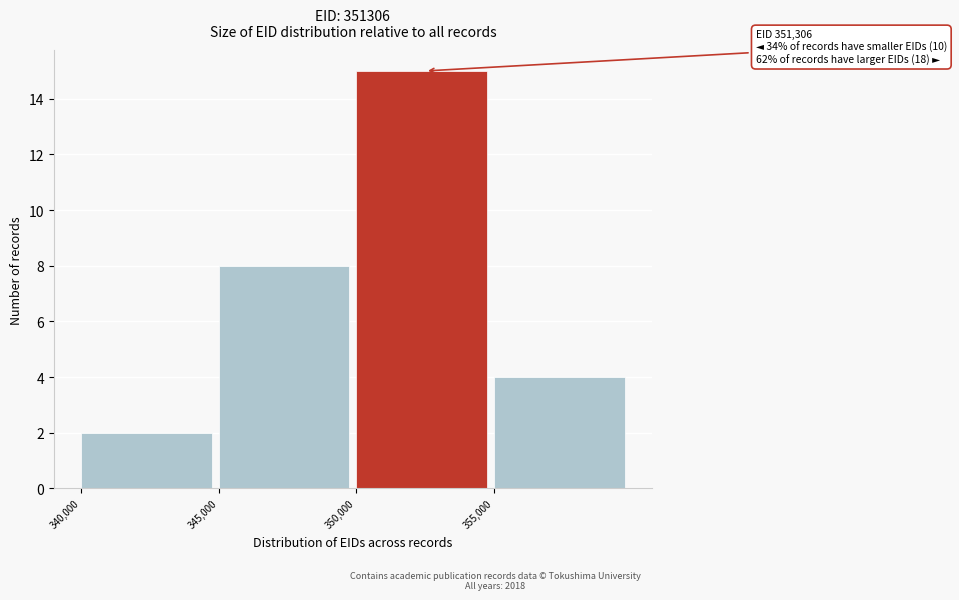

Over which range of the x-axis is the bar tallest?

350000 to 355000